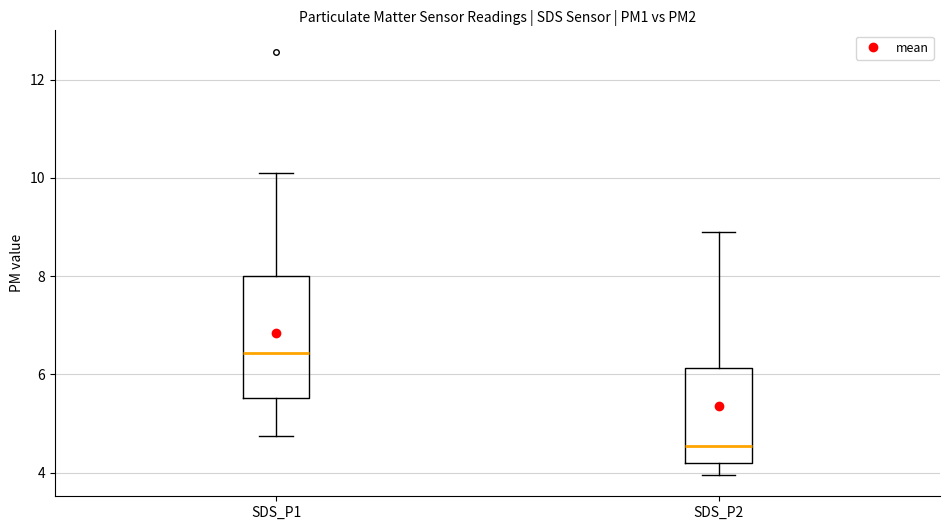

Reading left to right, transcribe this box plot: for each box, give where its median line is, the range the box spans, and where its two whiskers end, as read against the y-axis. The values are not printed on the chart, so give them approximately, as read against the axis.

SDS_P1: median 6.4, box 5.6 to 8.0, whiskers 4.8 to 10.2
SDS_P2: median 4.6, box 4.2 to 6.2, whiskers 4.0 to 9.0